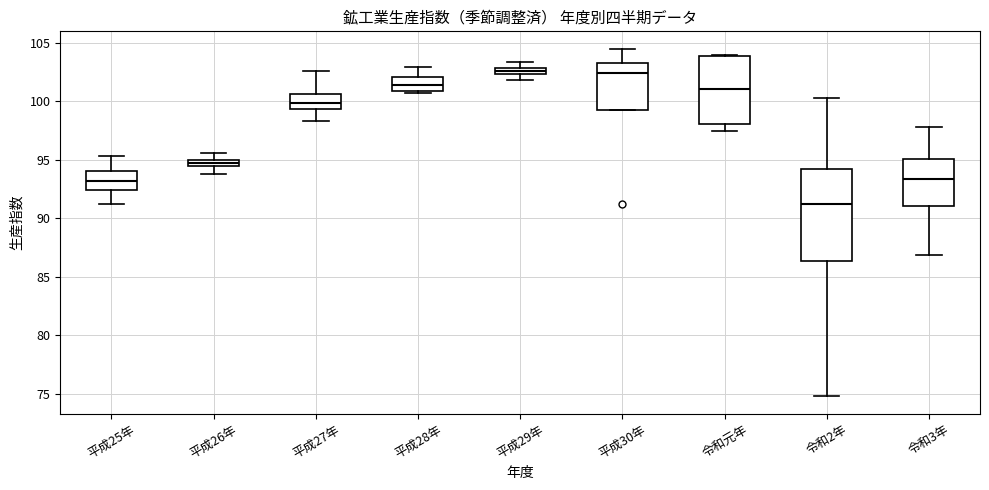

Comparing the boxes themselves (not the whiskers), which one is the tallest?

令和2年